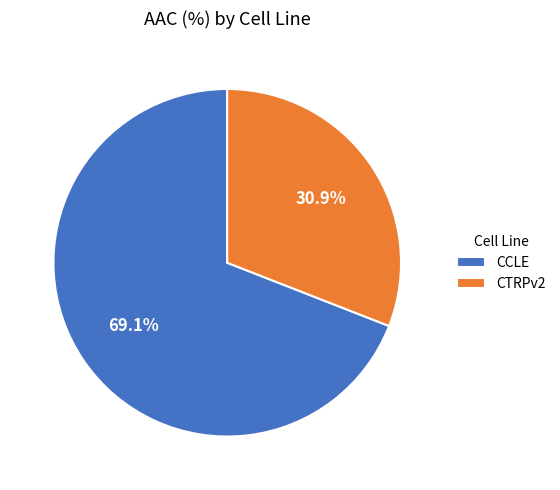

Which category accounts for the majority?

CCLE